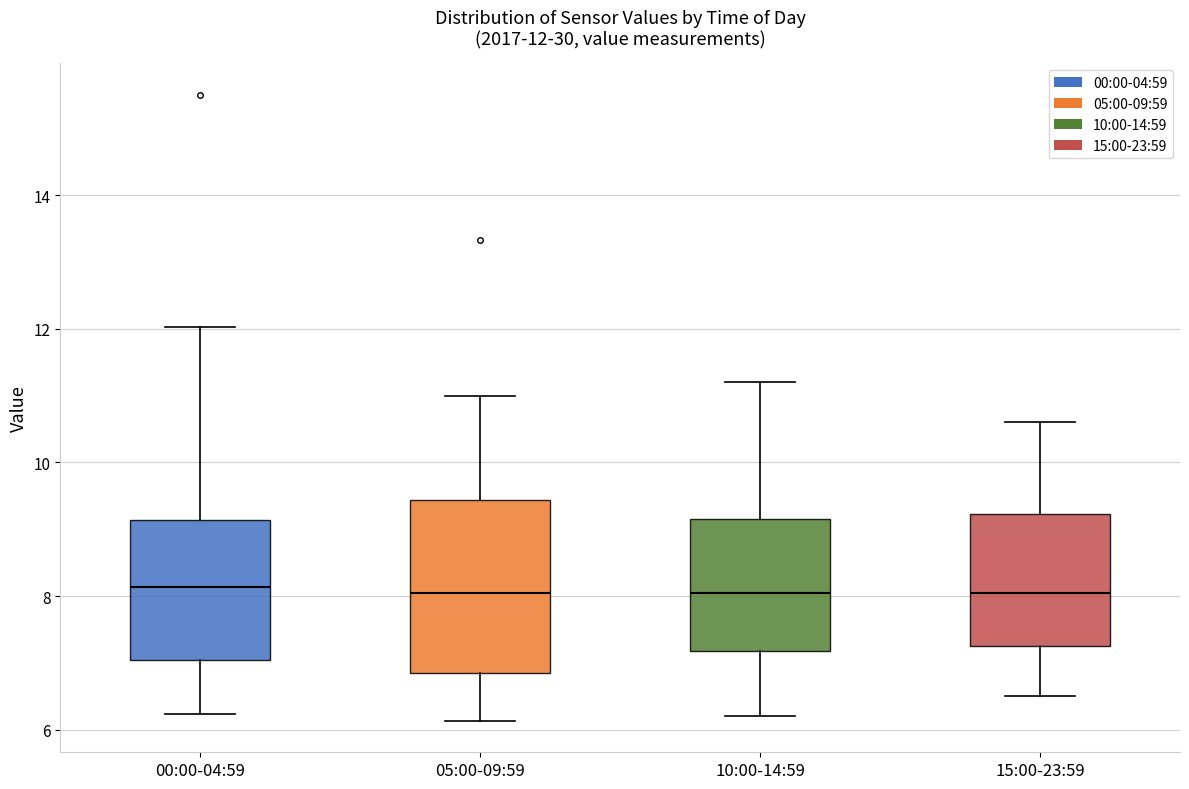

Comparing the boxes themselves (not the whiskers), which one is the tallest?

05:00-09:59